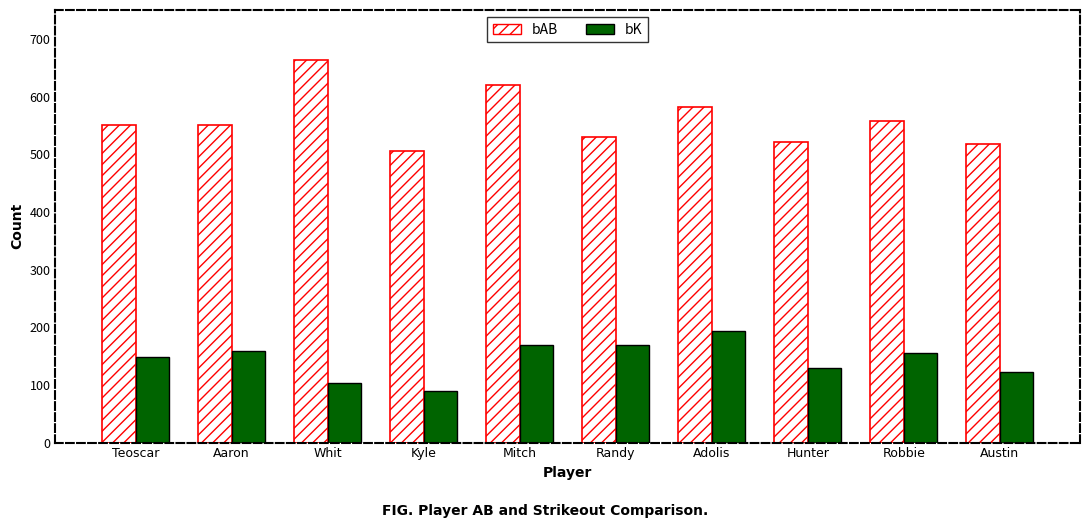

List the series in order of their peak value, highest first.

bAB, bK